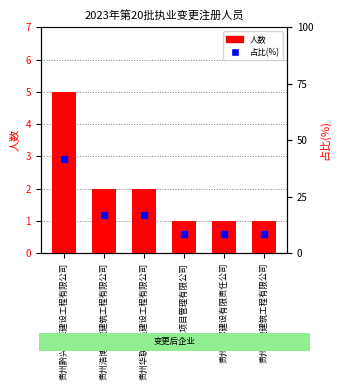

Which series has the largest Y range (max minus min)?

占比(%)